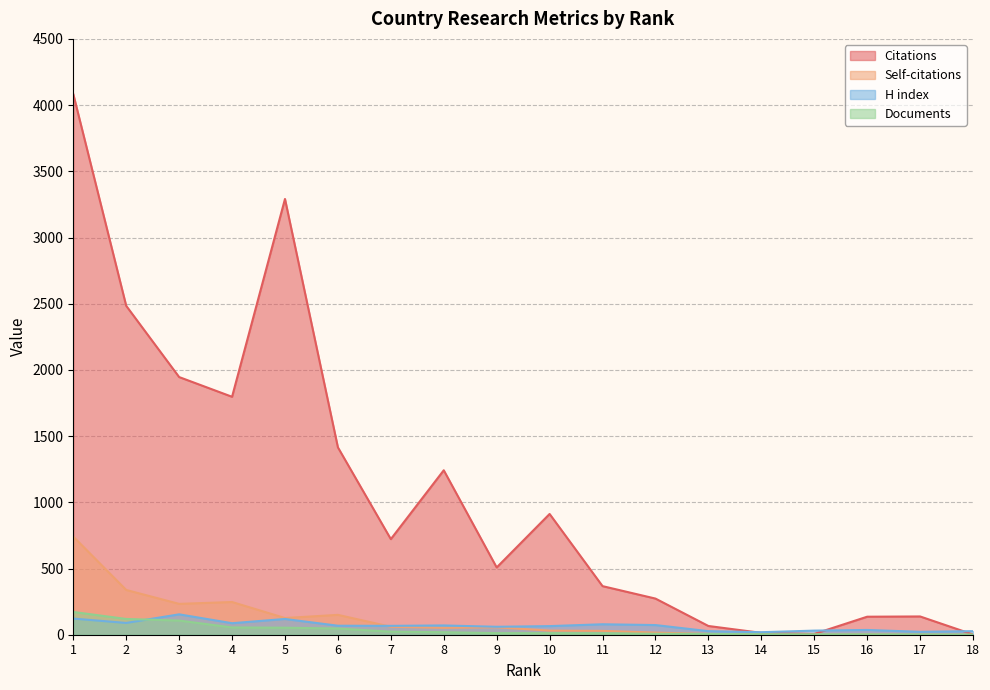

Which has a higher value, 1 or 14?

1